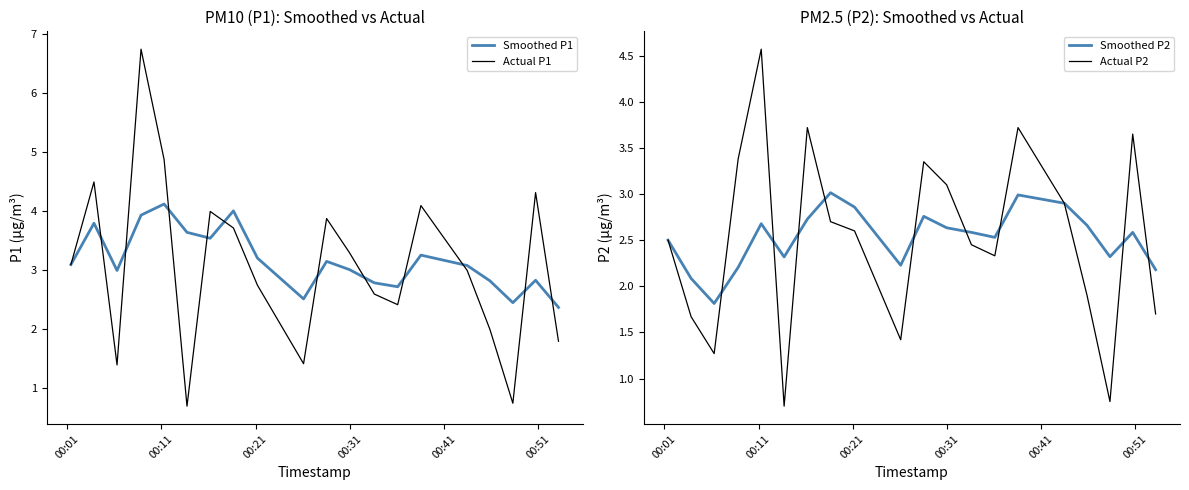

What is the difference between the maximum and minimum values in the Actual P1 series?

6.0